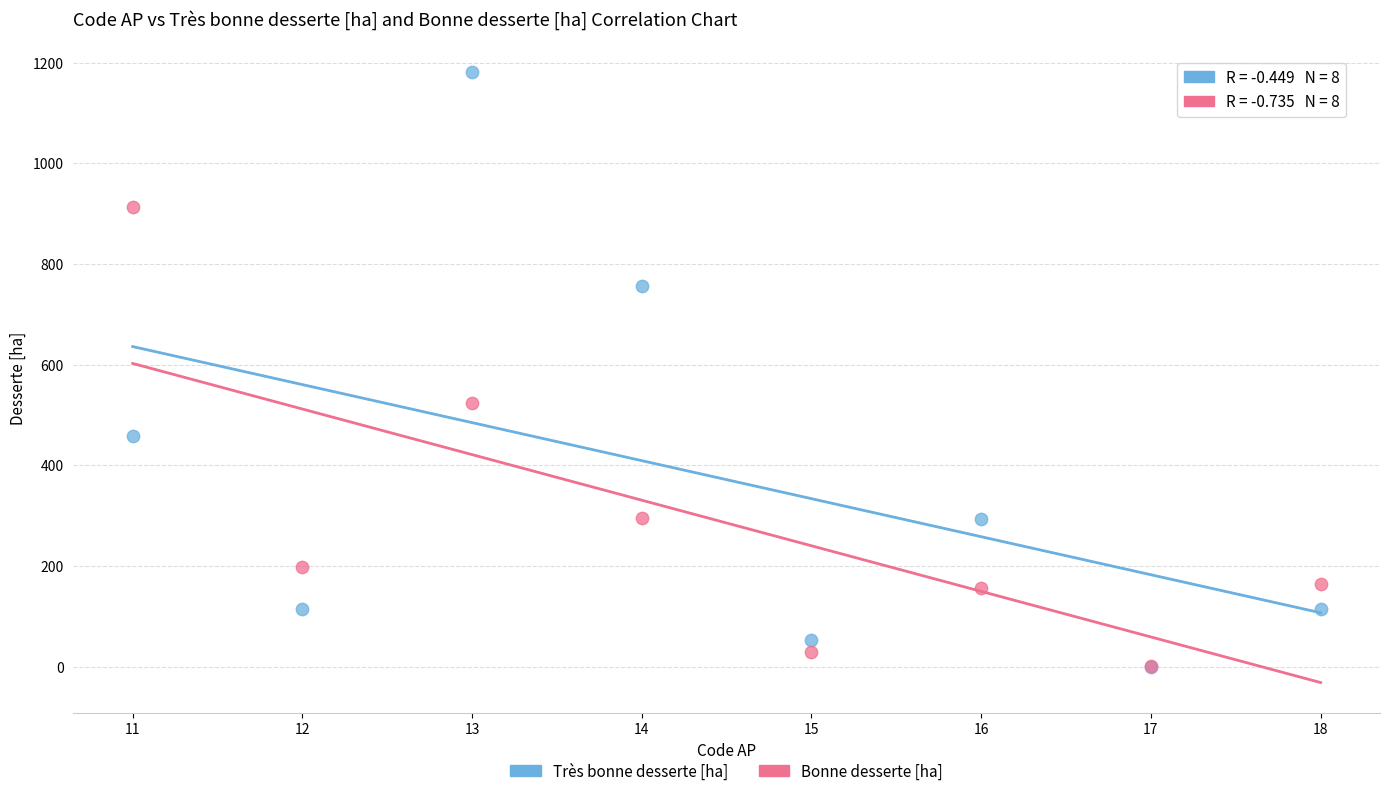

Which series has the widest spread of Y values?

Très bonne desserte [ha]